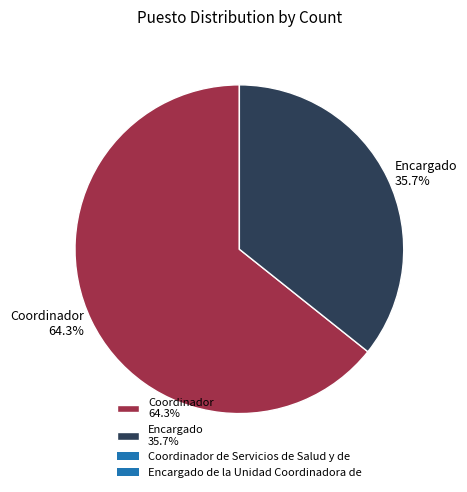

Which slice represents more than half of the pie?

Coordinador 64.3%